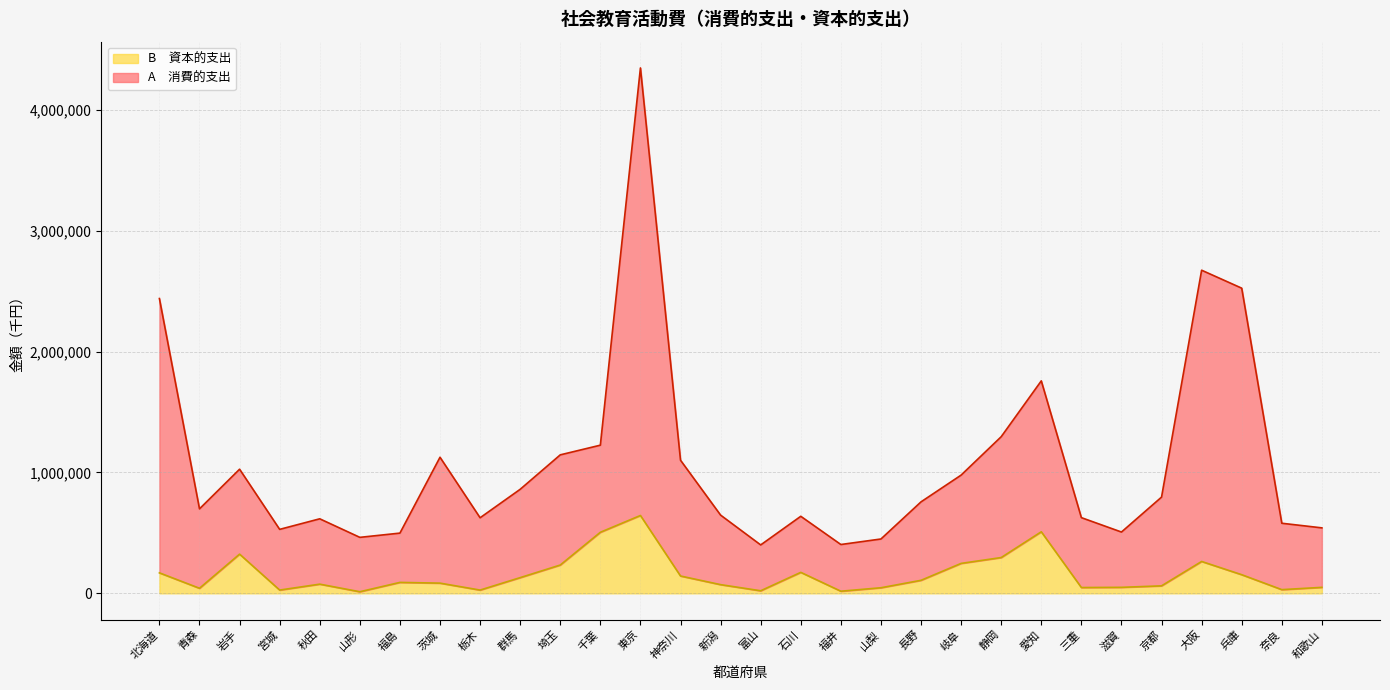

What is the label of the 17th point from the left?

石川